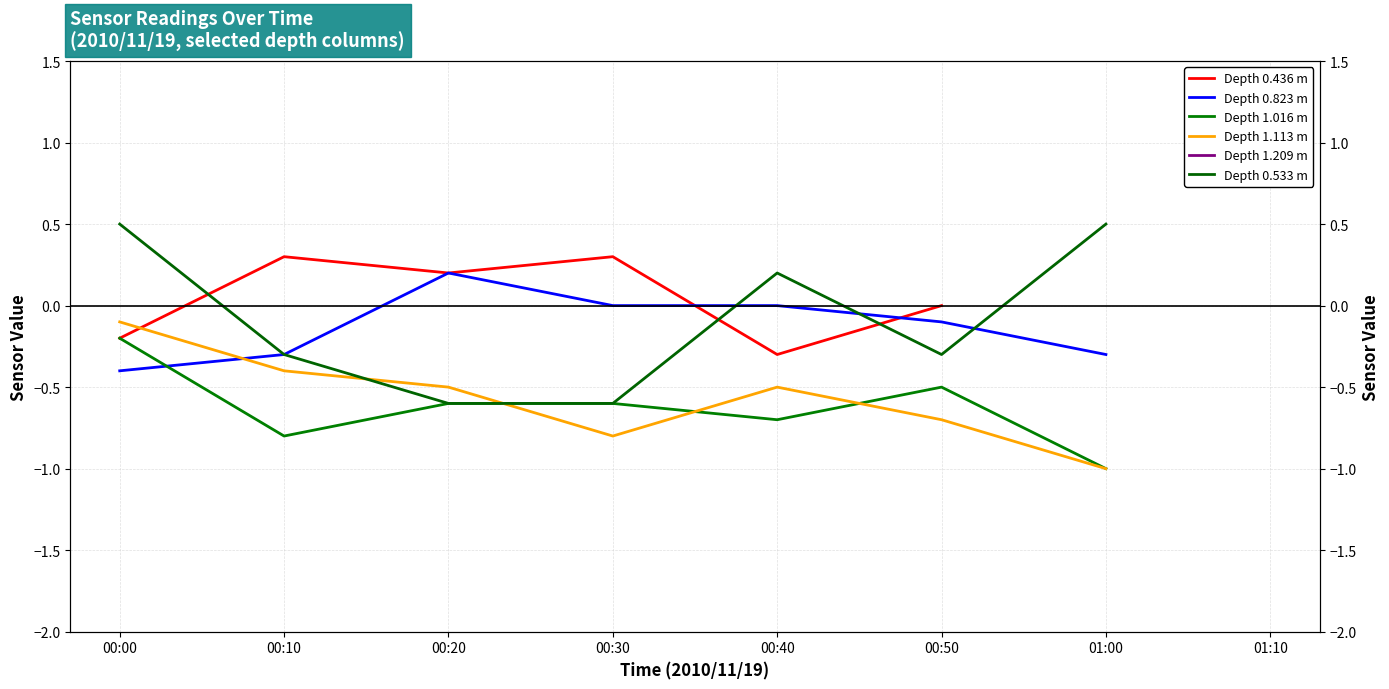

What position from the left is 00:50?

6